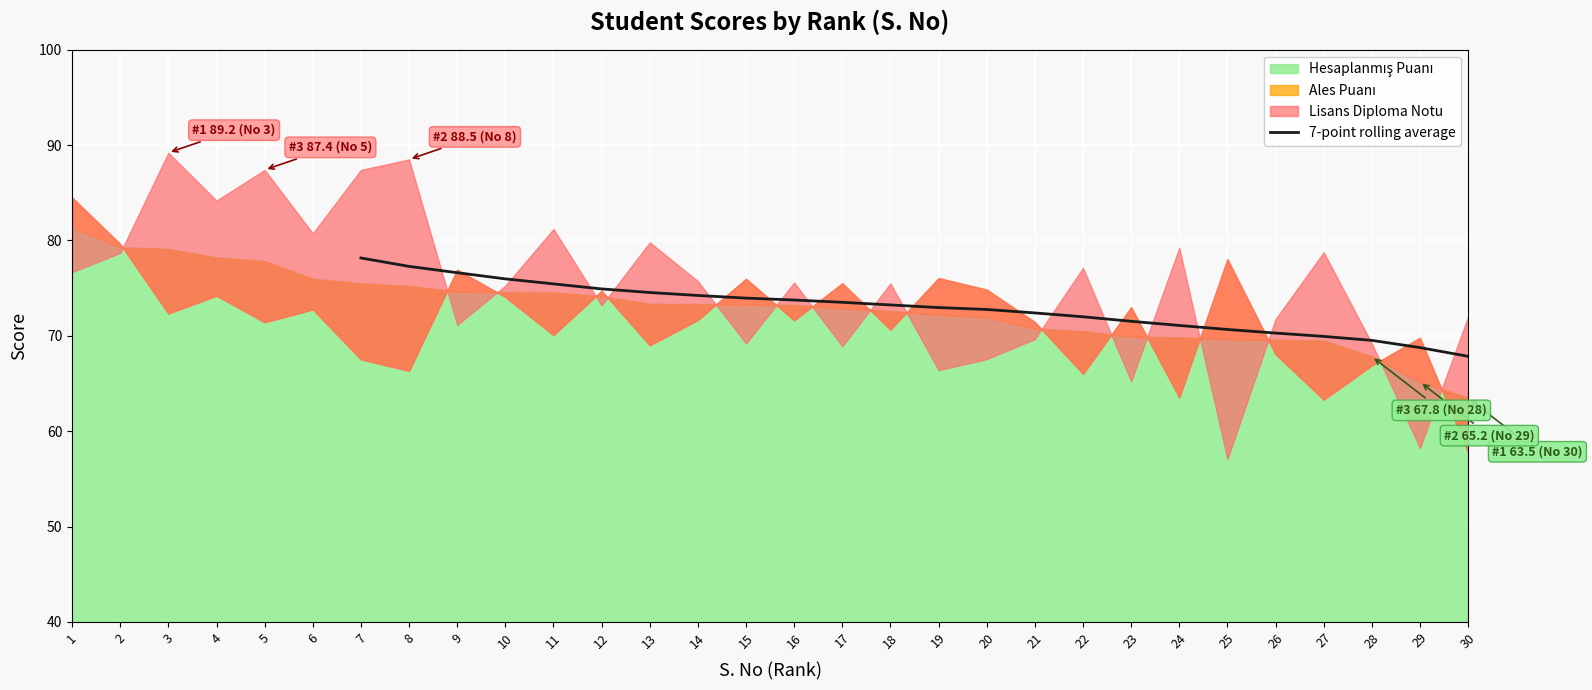

True or false: 7-point rolling average has a value of 78.2 at 7.

True